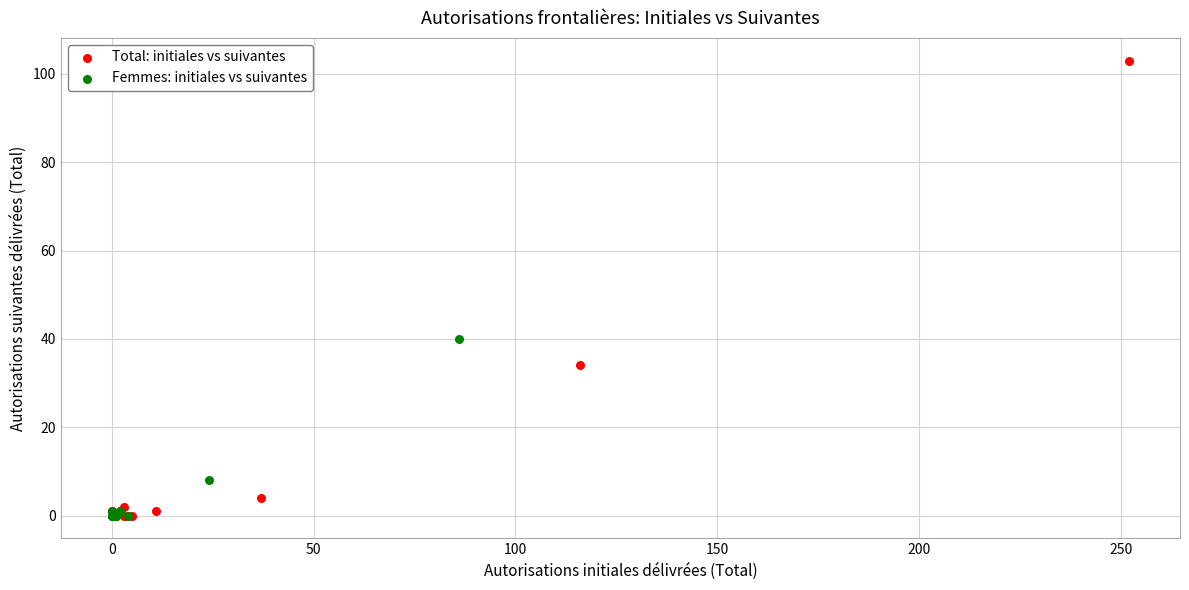

Which series has the largest Y range (max minus min)?

Total: initiales vs suivantes